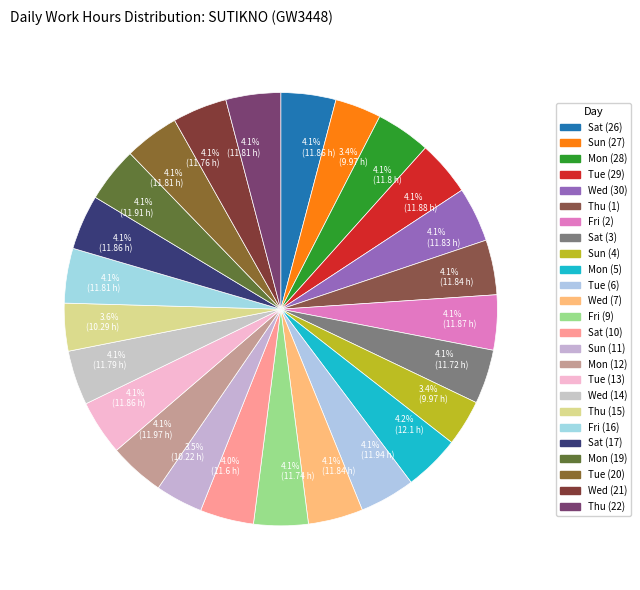

How many slices are in this pie chart?

25